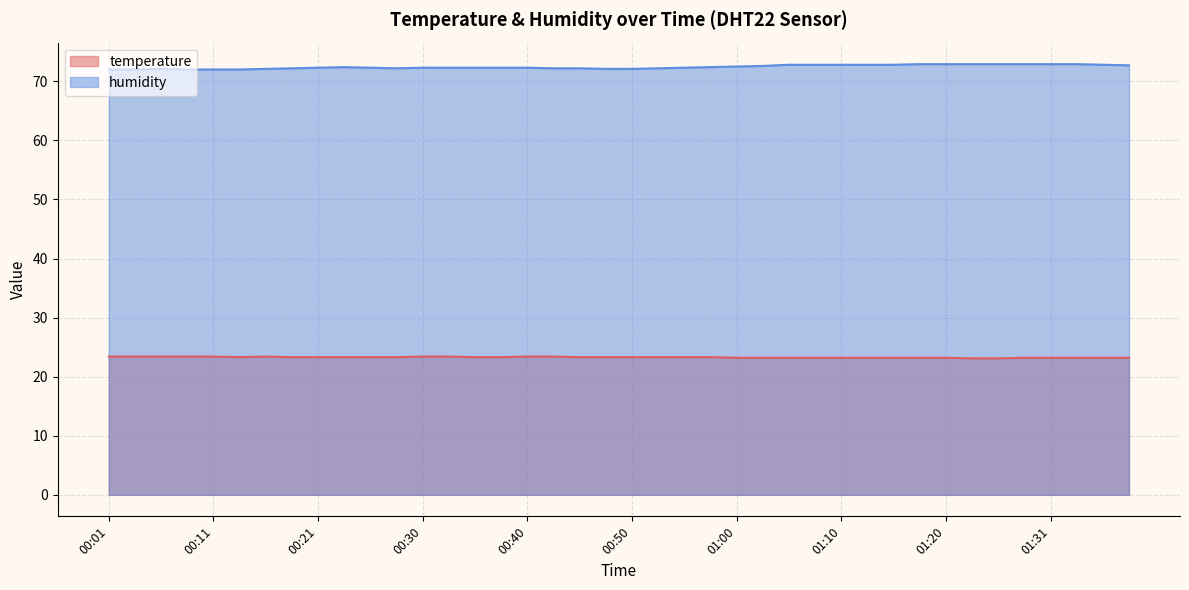

True or false: temperature and humidity cross at least once.

False